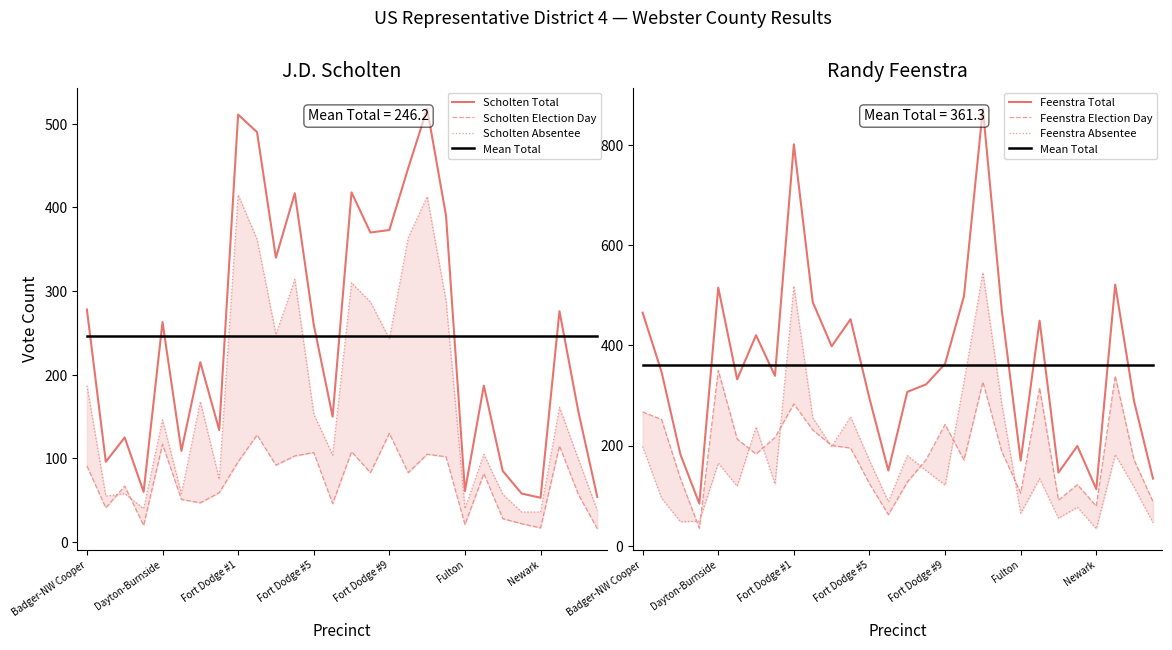

What are all the series names shown in the legend?

Scholten Election Day, Scholten Absentee, Scholten Total, Feenstra Election Day, Feenstra Absentee, Feenstra Total